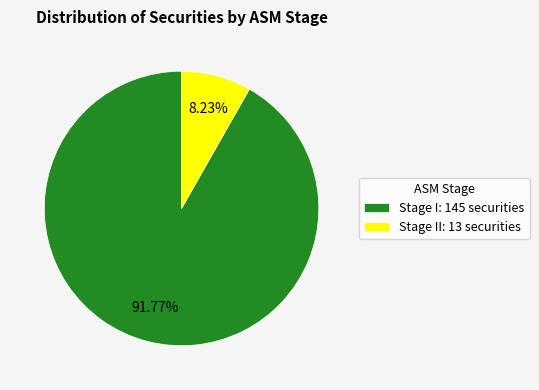

Which slice is the smallest?

Stage II: 13 securities